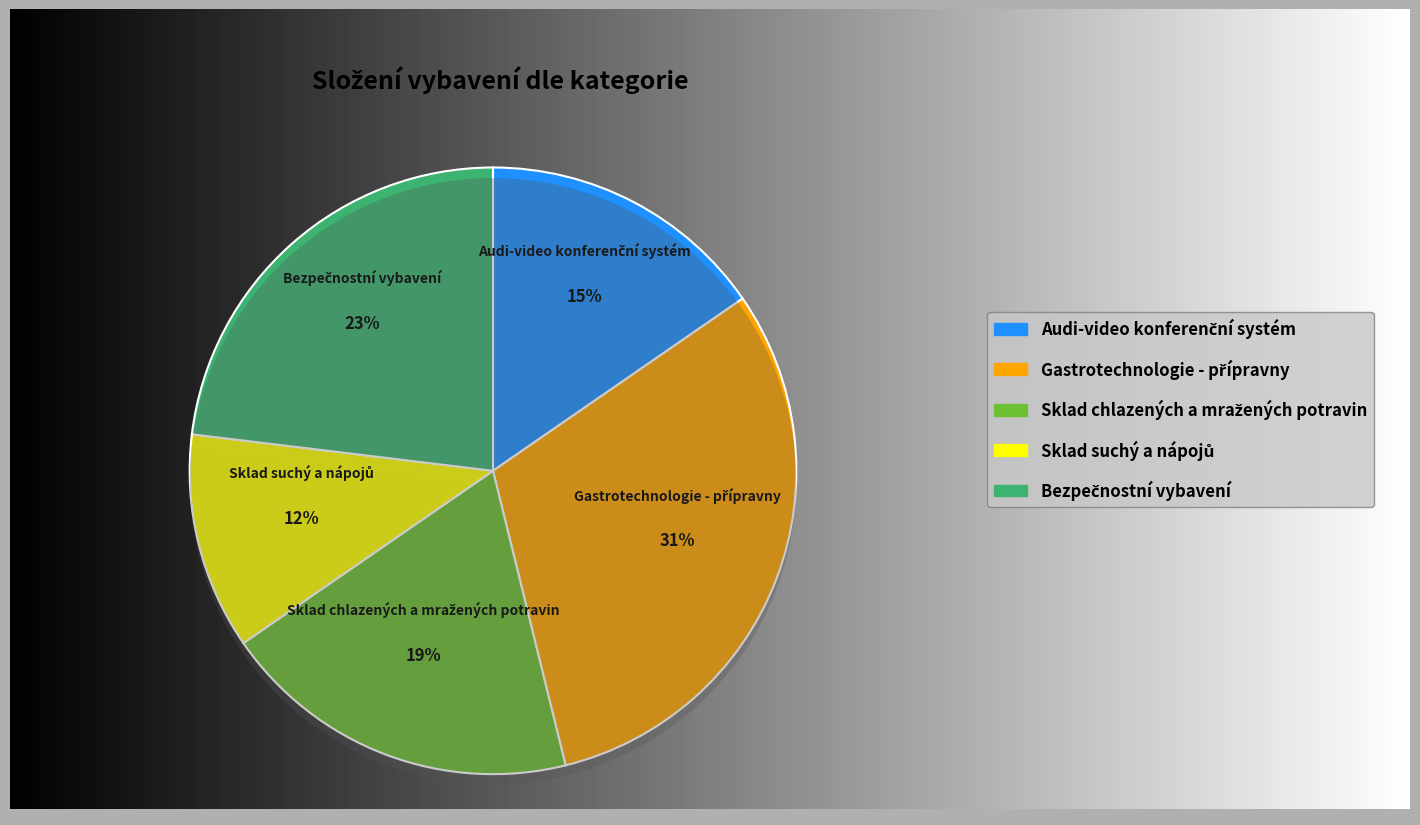

Is it true that Bezpečnostní vybavení is 34% of the pie?

False